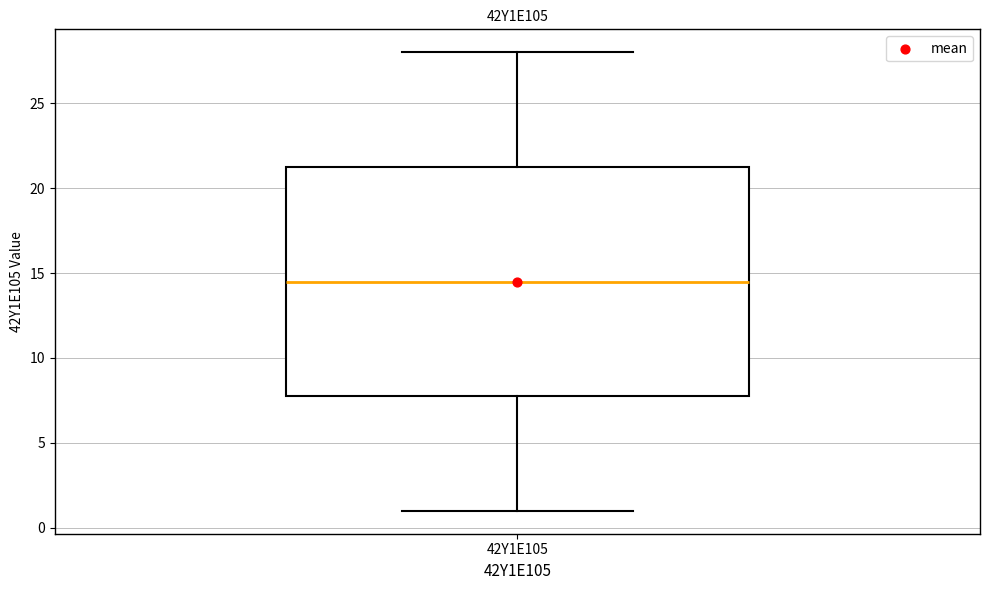

Transcribe this box plot: give where the median line is, the range the box spans, and where the two whiskers end, as read against the y-axis. The values are not printed on the chart, so give them approximately, as read against the axis.

median 14.5, box 8.0 to 21.5, whiskers 1.0 to 28.0